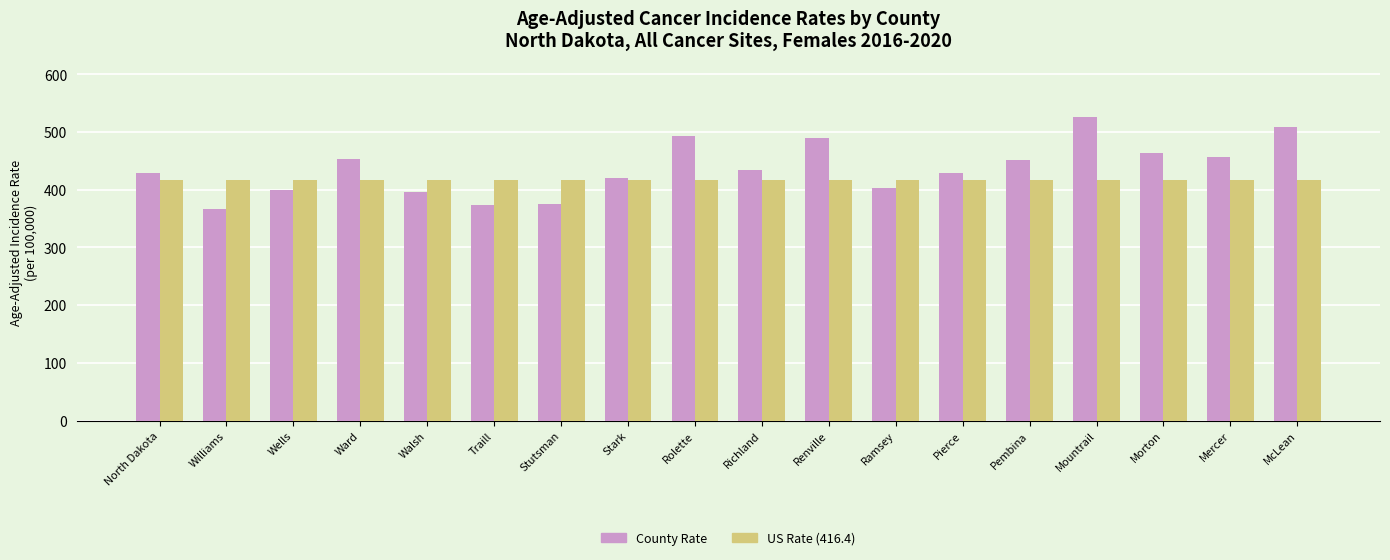

How many bars are there in each group?

2